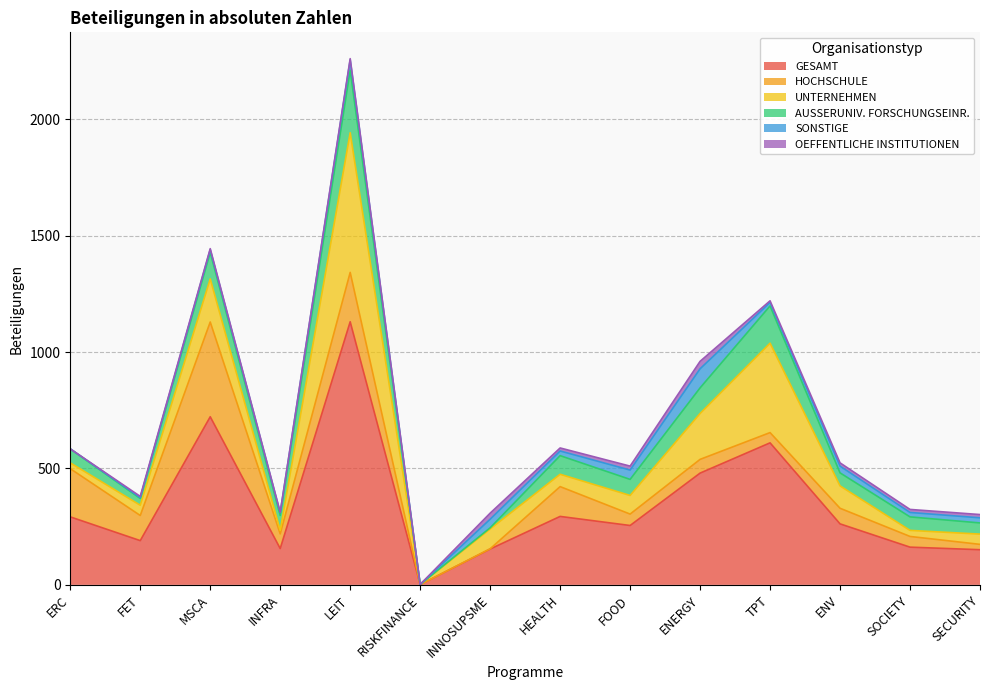

What position from the right is ENV?

3